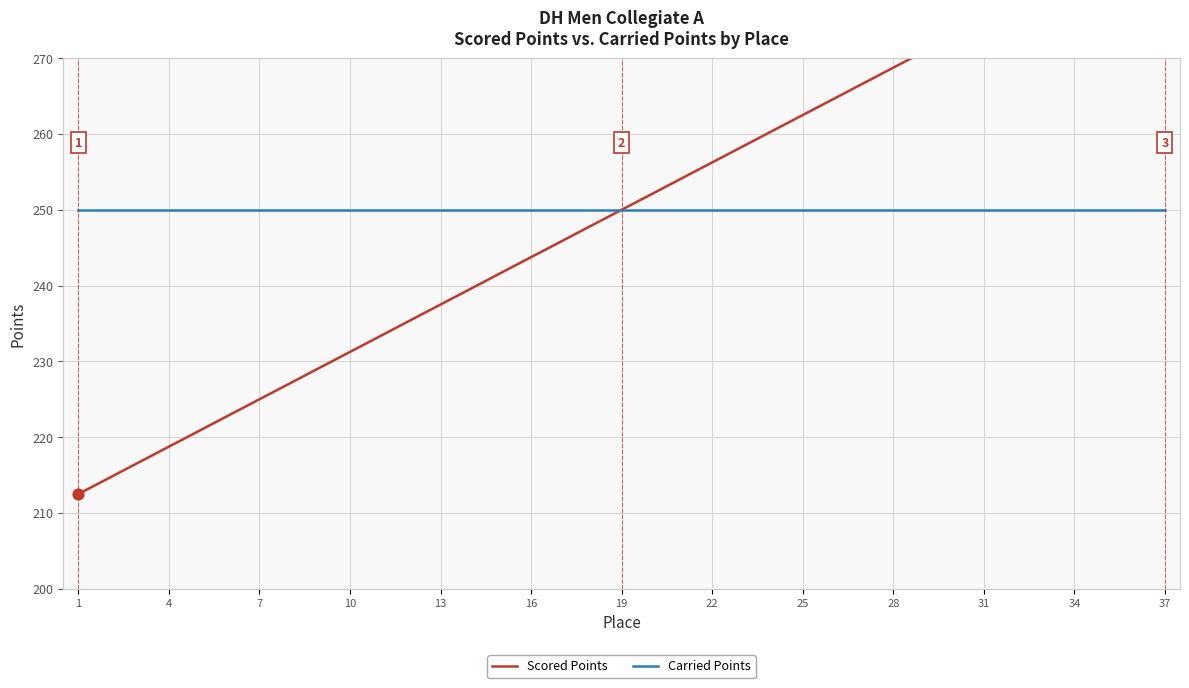

What are all the series names shown in the legend?

Scored Points, Carried Points